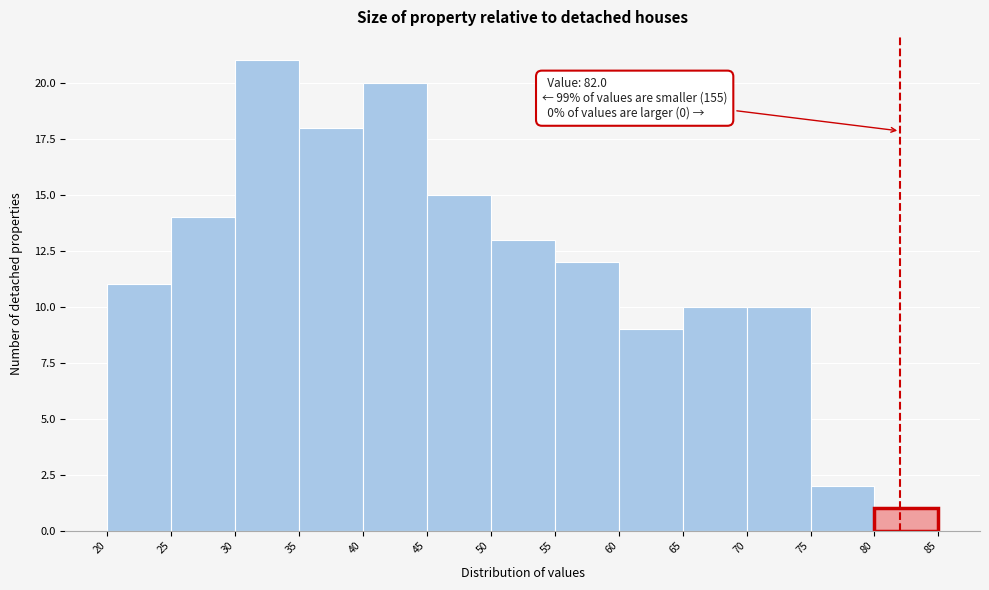

Over which range of the x-axis is the bar tallest?

30 to 35